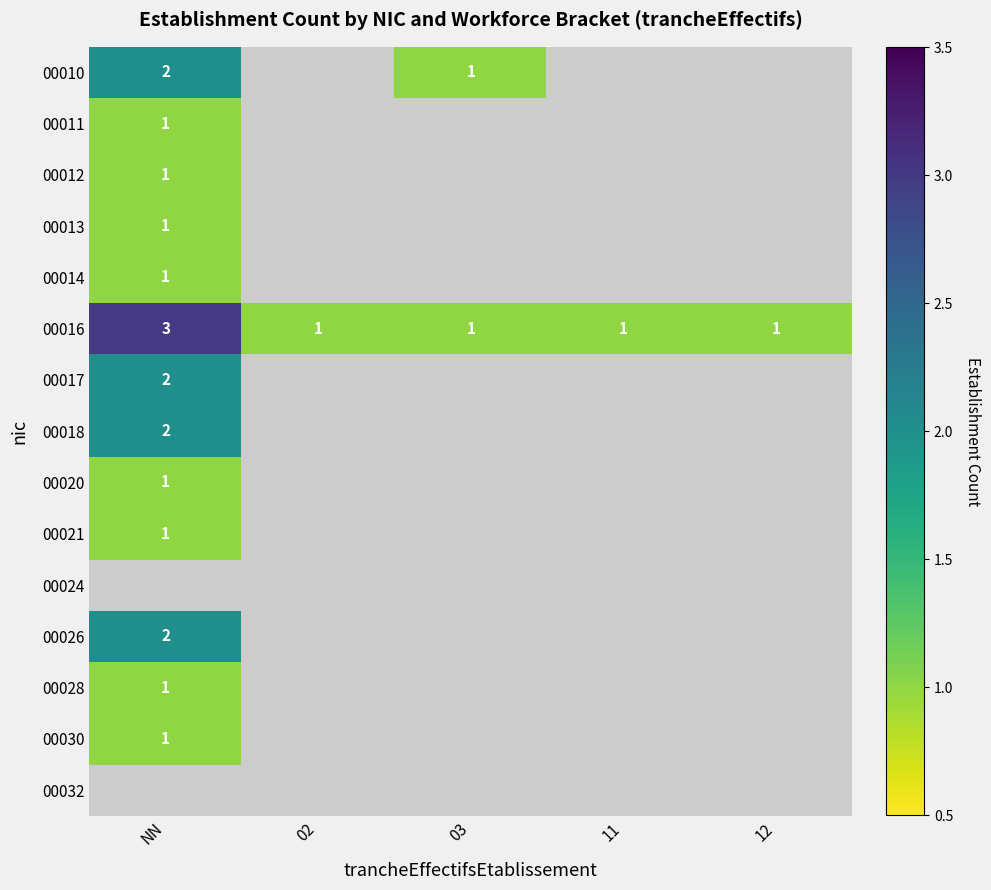

At which label does 00016 reach its peak?

NN